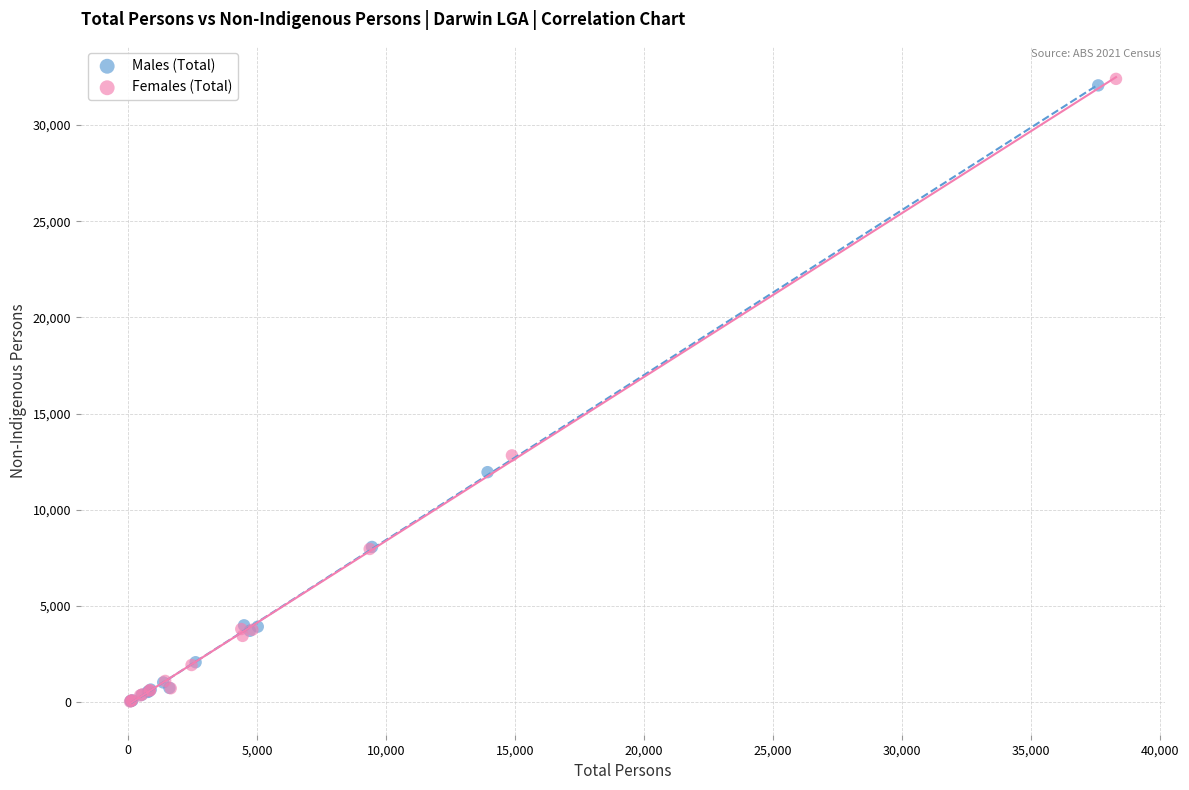

What are all the series names shown in the legend?

Males (Total), Females (Total)